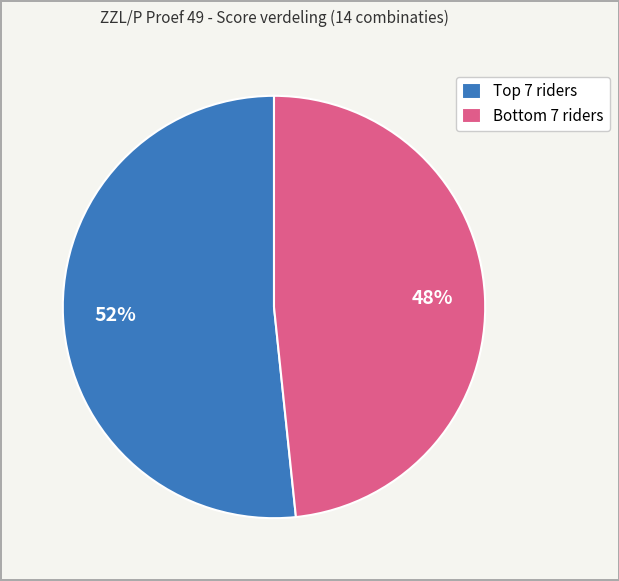

Which slice is the largest?

Top 7 riders